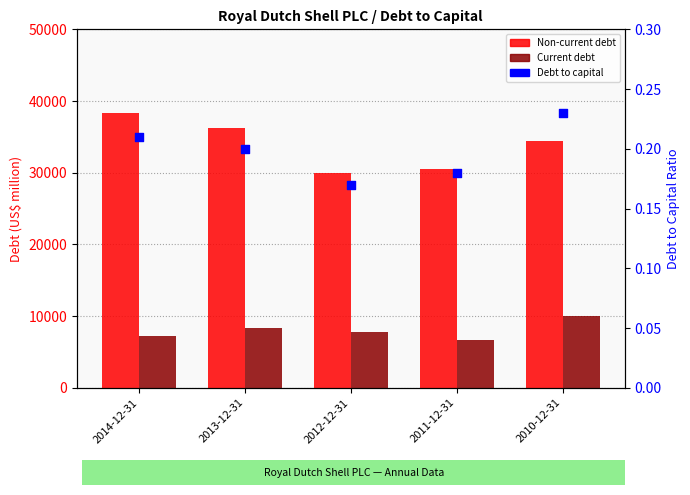

What are all the series names shown in the legend?

Non-current debt, Current debt, Debt to capital